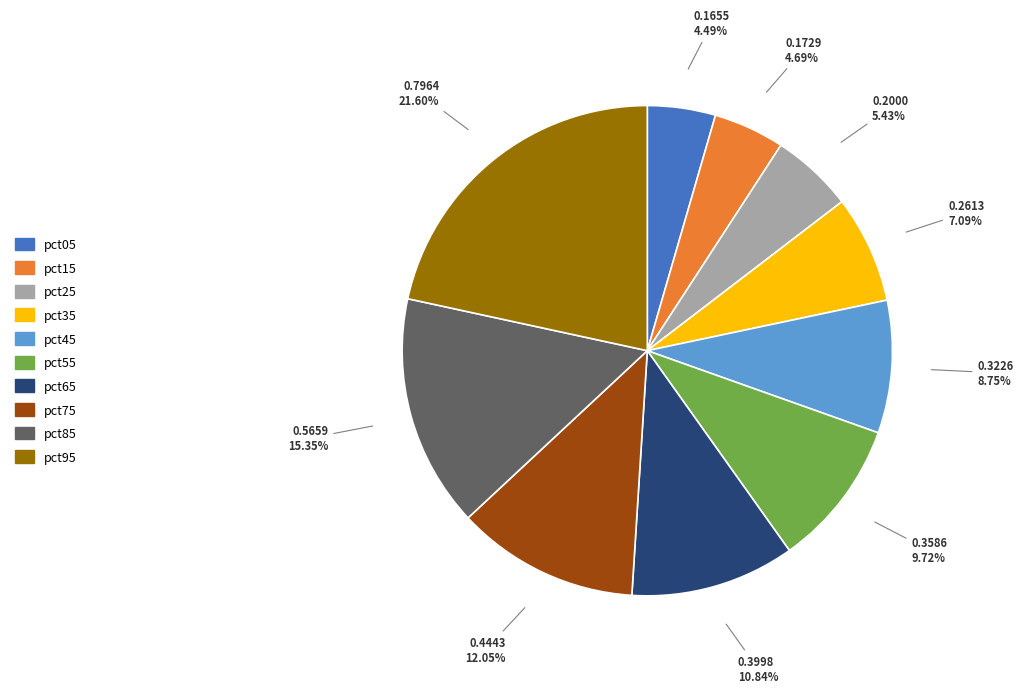

Between pct55 and pct25, which is larger?

pct55